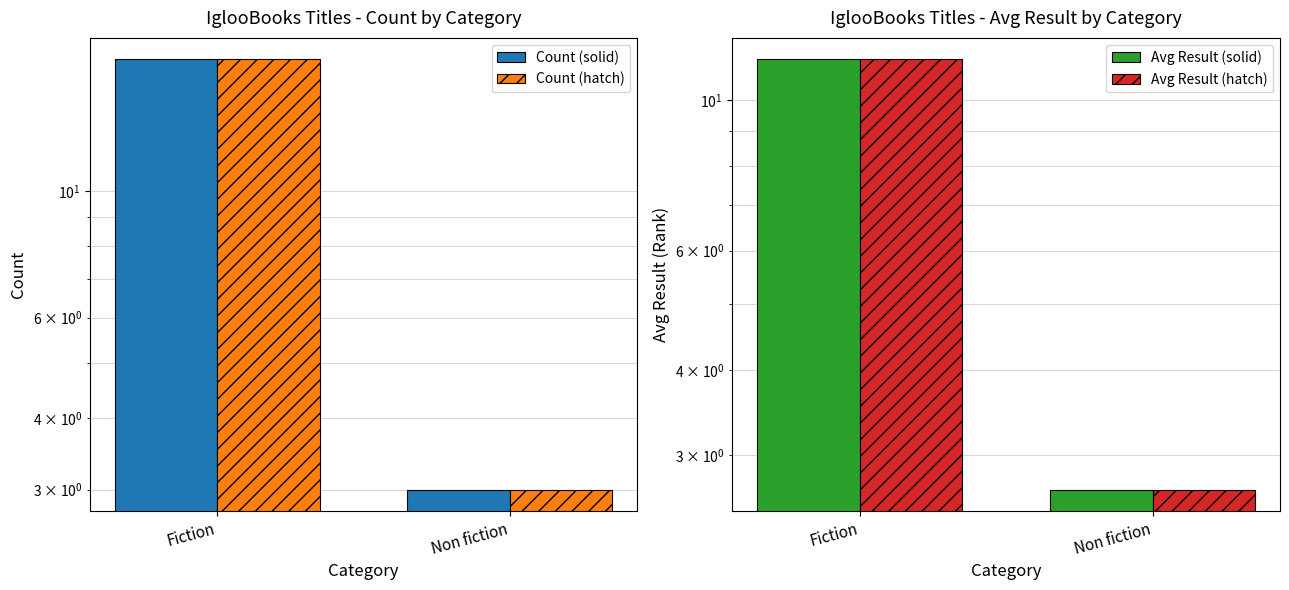

The value of Count (hatch) at Fiction is 17.0. True or false?

True